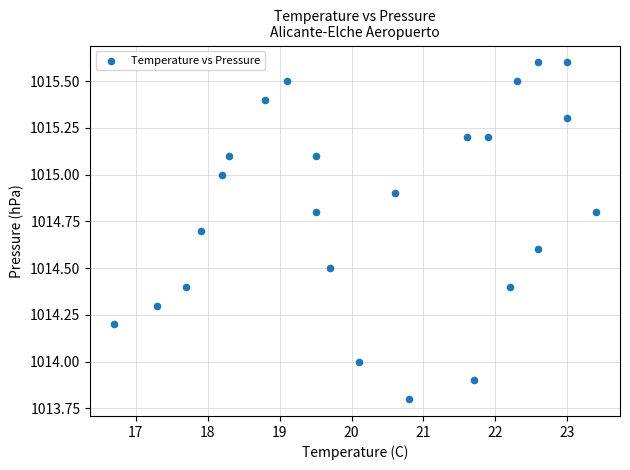

What is the range of Y values (max minus min)?

1.8